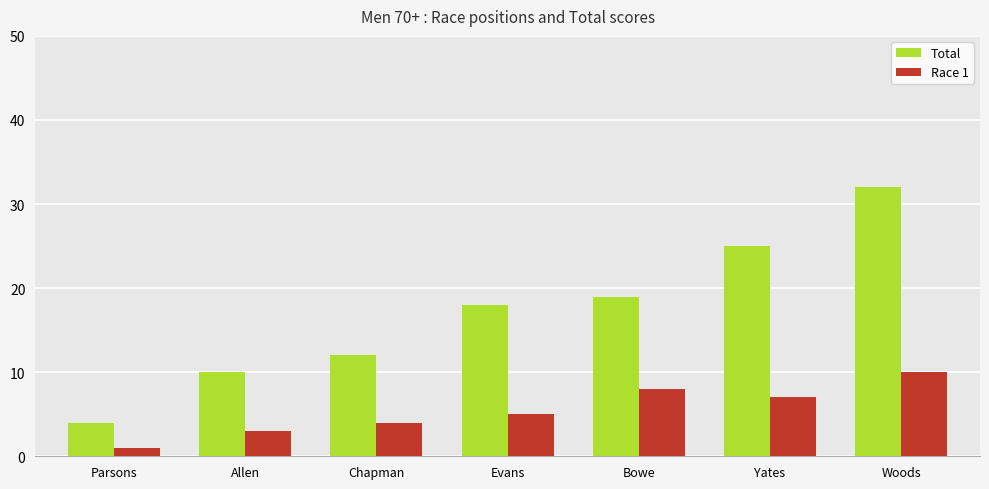

Is the value of Total at Evans greater than the value of Race 1 at Parsons?

Yes